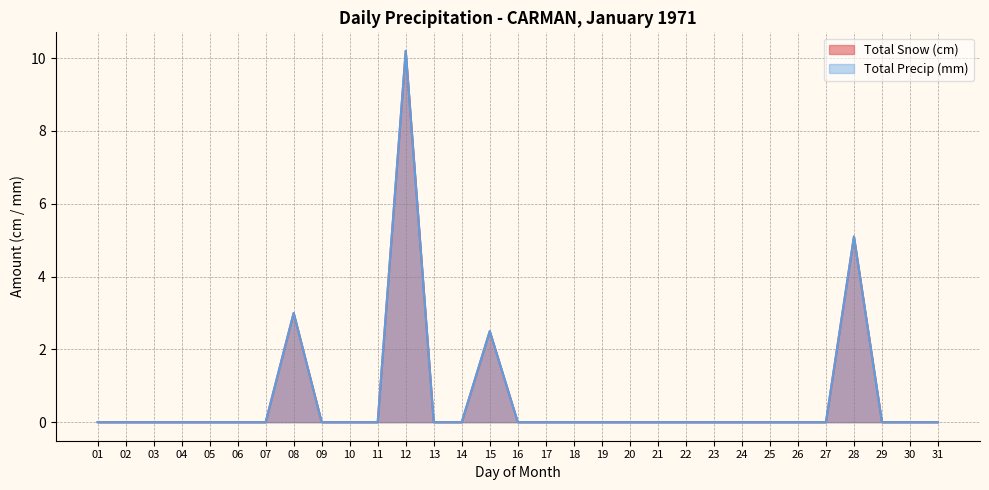

Reading right to left, what are all the values shown in this chart?

Total Snow (cm): 0.0	0.0	0.0	5.1	0.0	0.0	0.0	0.0	0.0	0.0	0.0	0.0	0.0	0.0	0.0	0.0	2.5	0.0	0.0	10.2	0.0	0.0	0.0	3.0	0.0	0.0	0.0	0.0	0.0	0.0	0.0
Total Precip (mm): 0.0	0.0	0.0	5.1	0.0	0.0	0.0	0.0	0.0	0.0	0.0	0.0	0.0	0.0	0.0	0.0	2.5	0.0	0.0	10.2	0.0	0.0	0.0	3.0	0.0	0.0	0.0	0.0	0.0	0.0	0.0